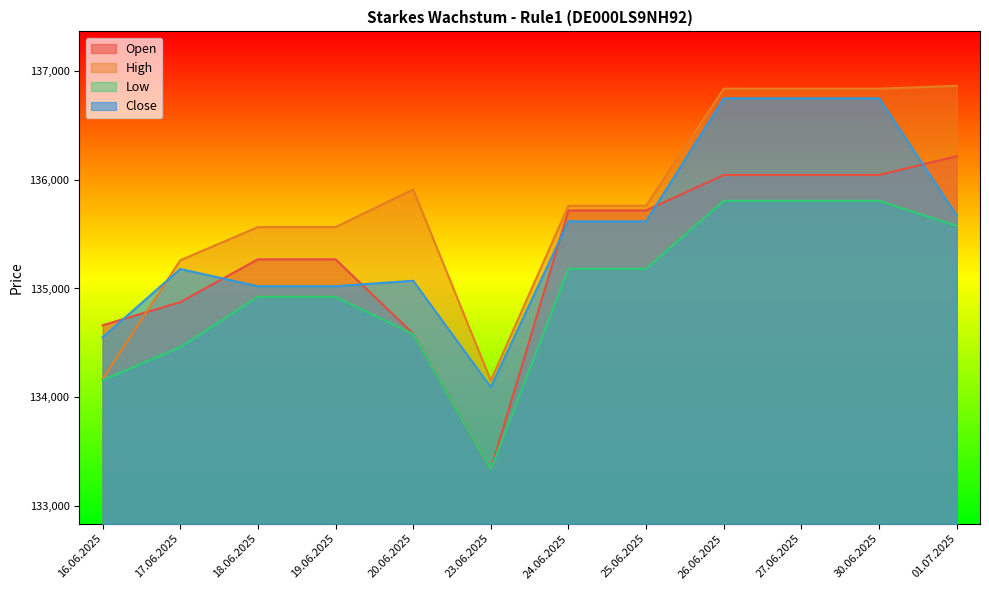

The value of Close at 23.06.2025 is 89611. True or false?

False